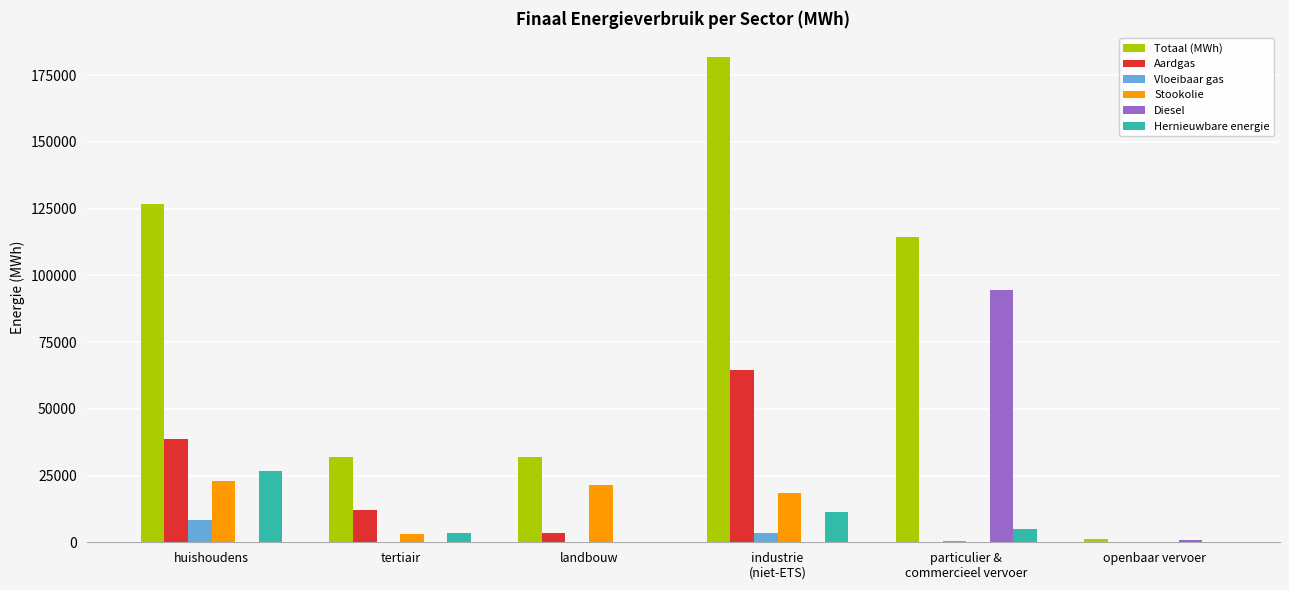

The Totaal (MWh) series shows 1076.8 at openbaar vervoer. True or false?

True